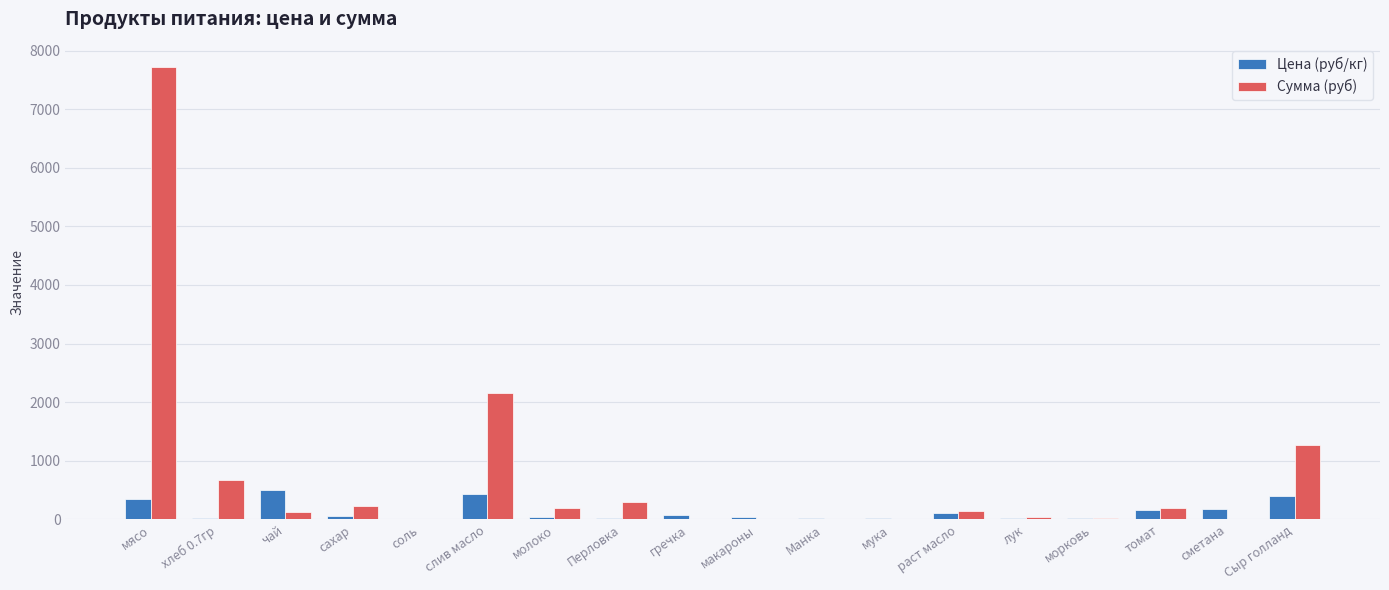

The Цена (руб/кг) series shows 400.0 at Сыр голланд. True or false?

True